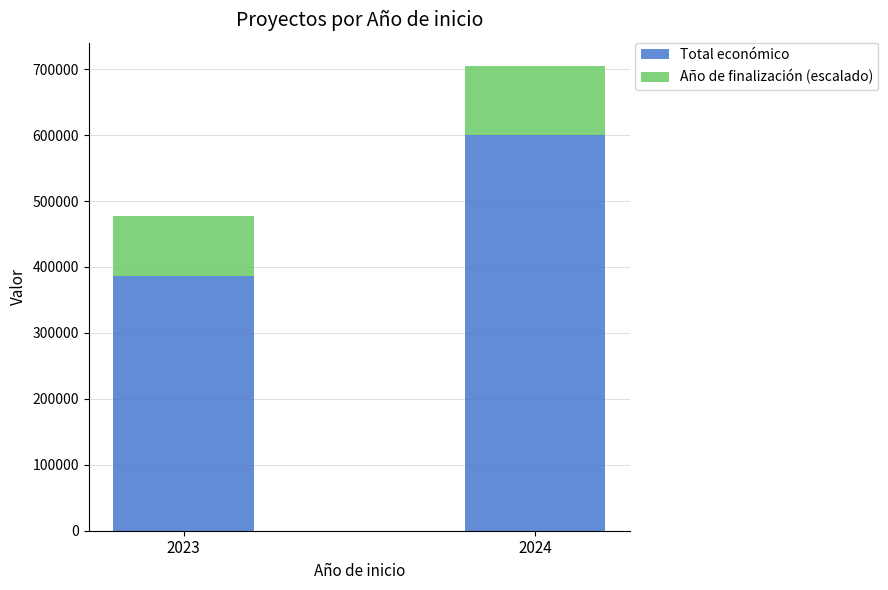

What is the sum of the Total económico values at 2024 and 2023?

986969